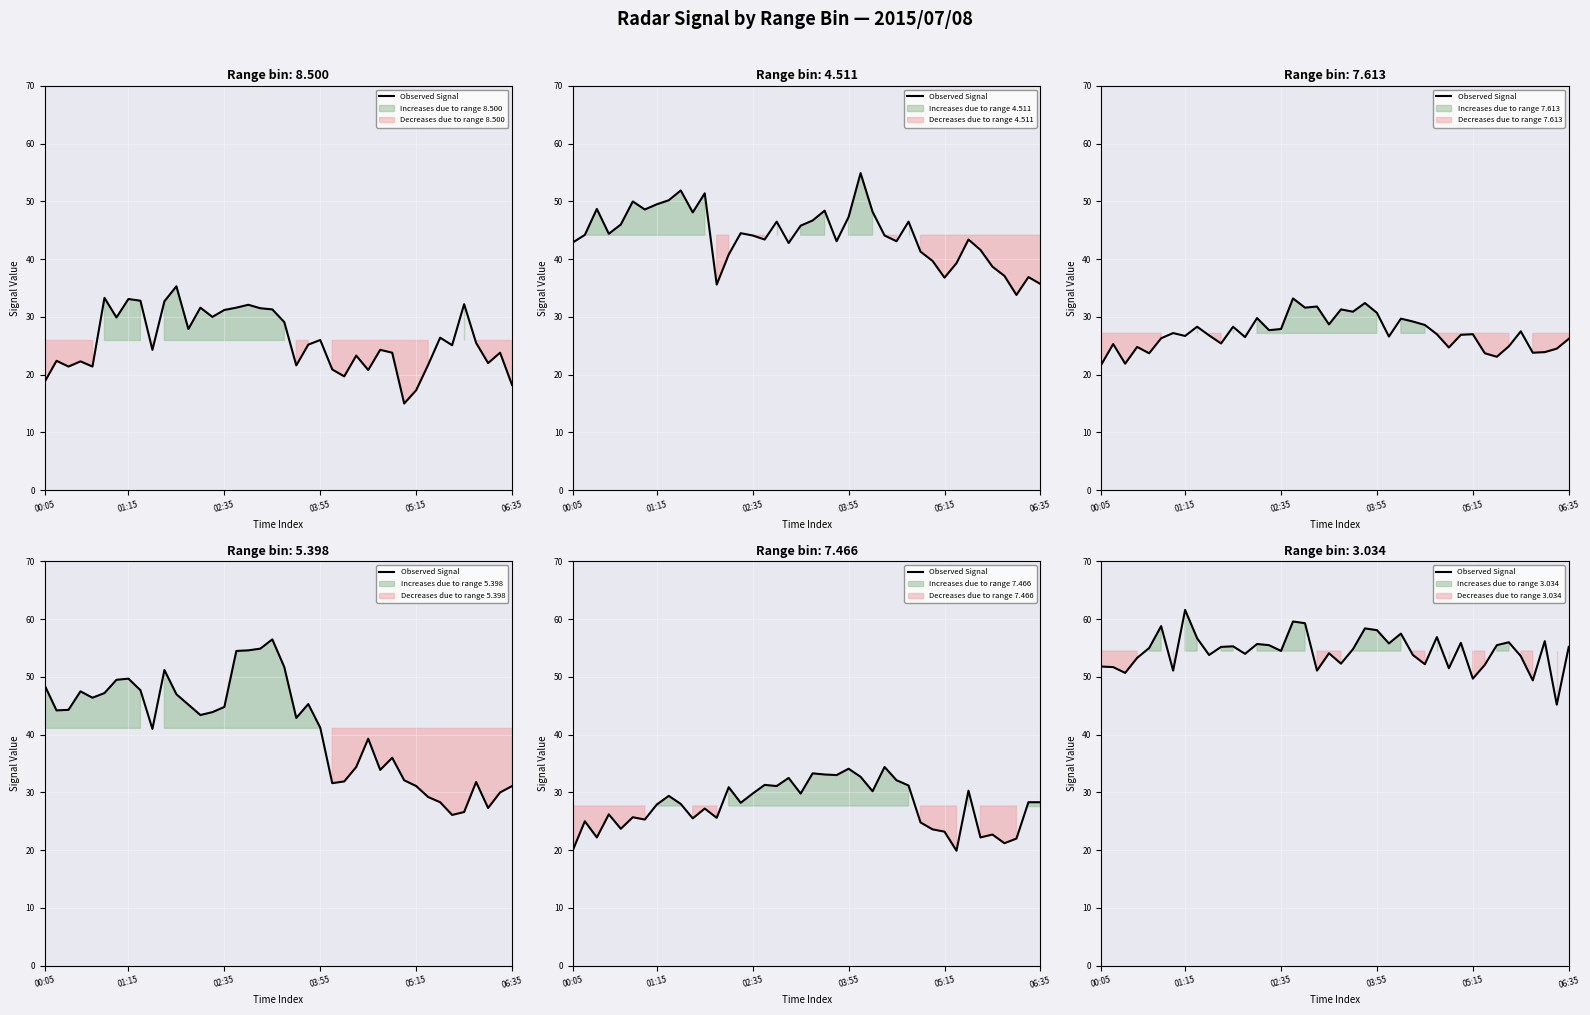

The value at 21 is 54.8. True or false?

True